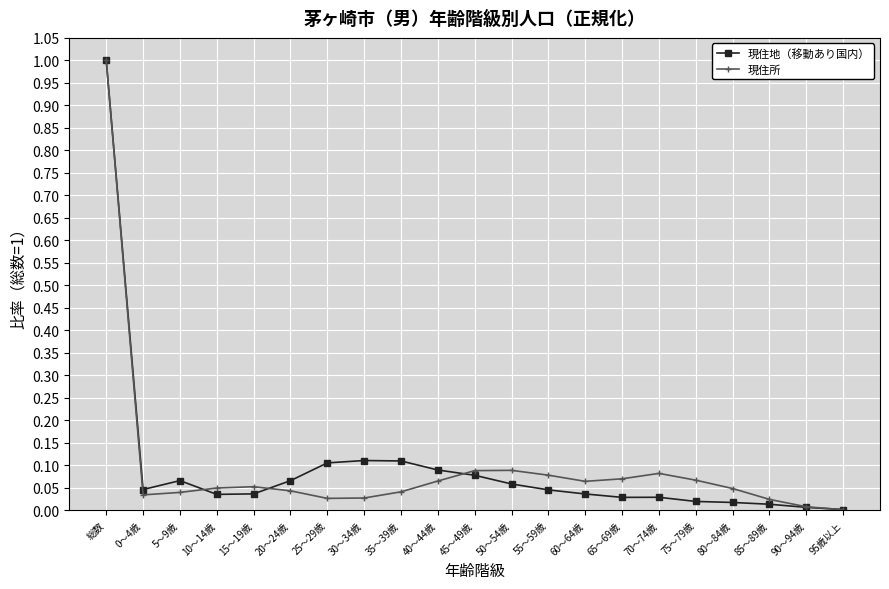

Is the value of 現住所 at 85～89歳 greater than the value of 現住地（移動あり国内） at 0～4歳?

No